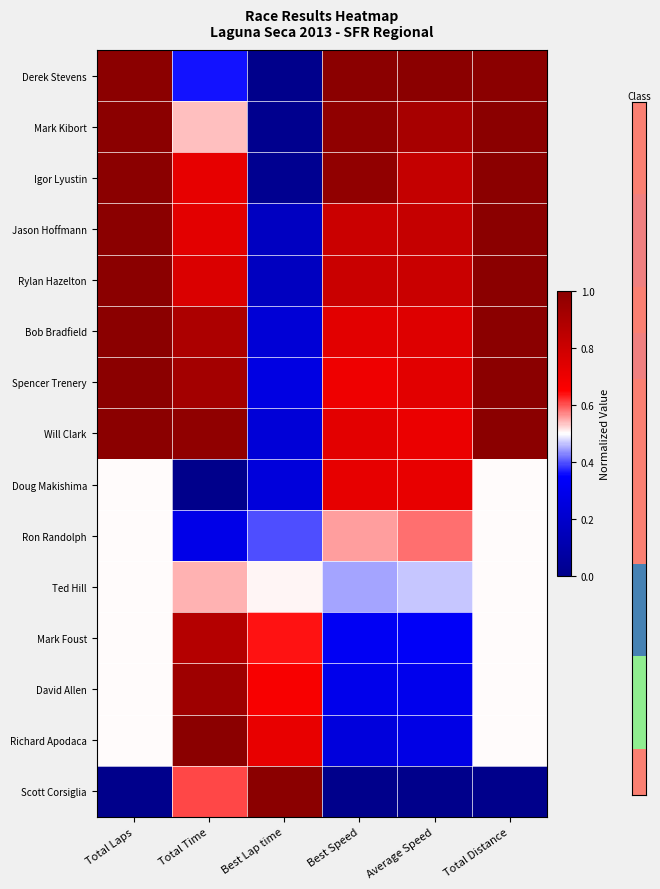

What is the maximum value shown in the chart?

1.0